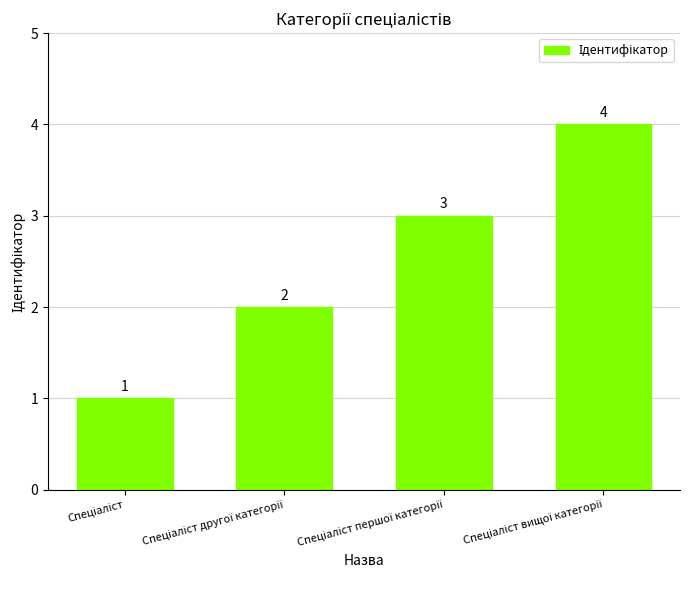

Count the number of data series in this chart.

1